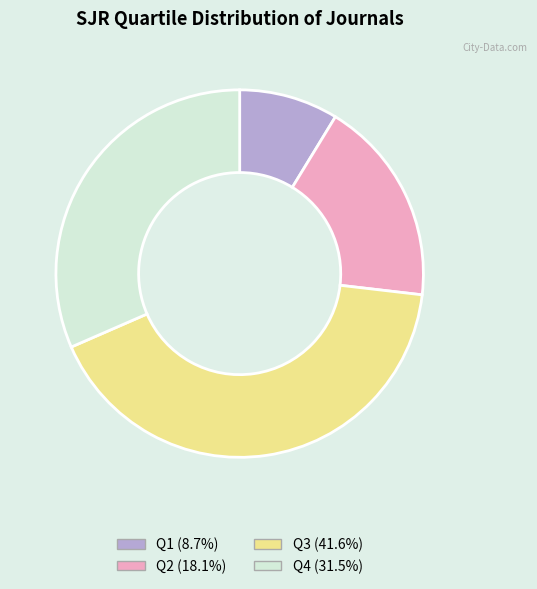

Count the number of slices in the pie.

4